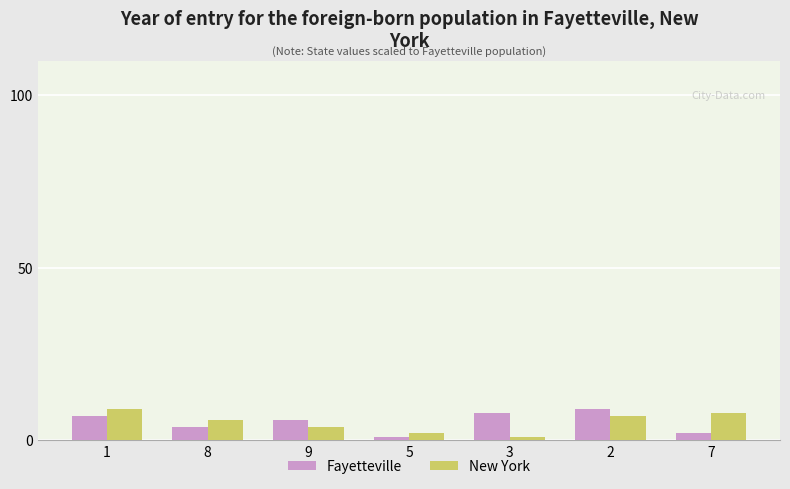

Reading right to left, extract all data points from this chart.

Fayetteville: 2	9	8	1	6	4	7
New York: 8	7	1	2	4	6	9